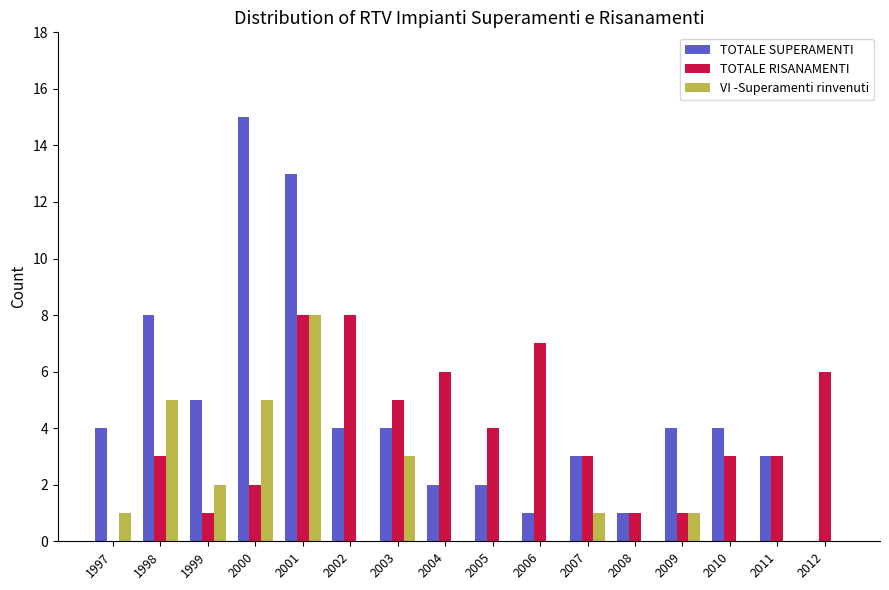

Are the bars grouped side by side (vs. stacked)?

Yes